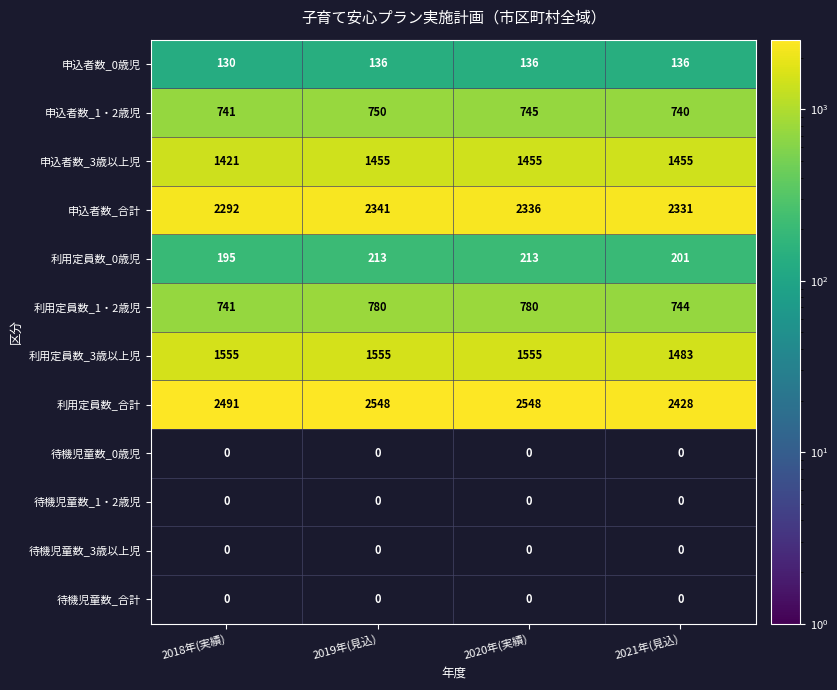

Is it true that 申込者数_0歳児 equals 43.2 at 2018年(実績)?

False